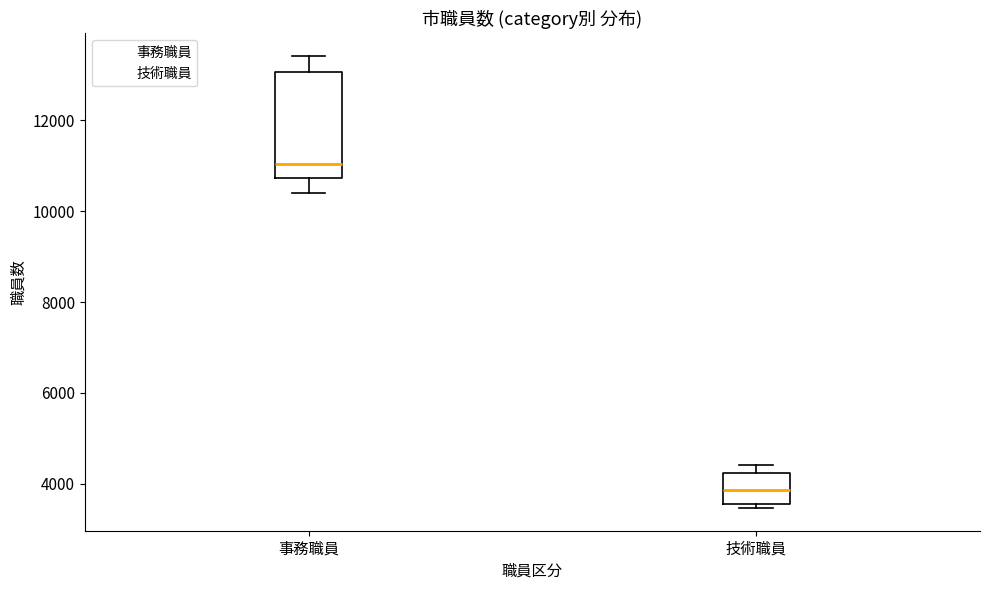

Comparing the boxes themselves (not the whiskers), which one is the tallest?

事務職員